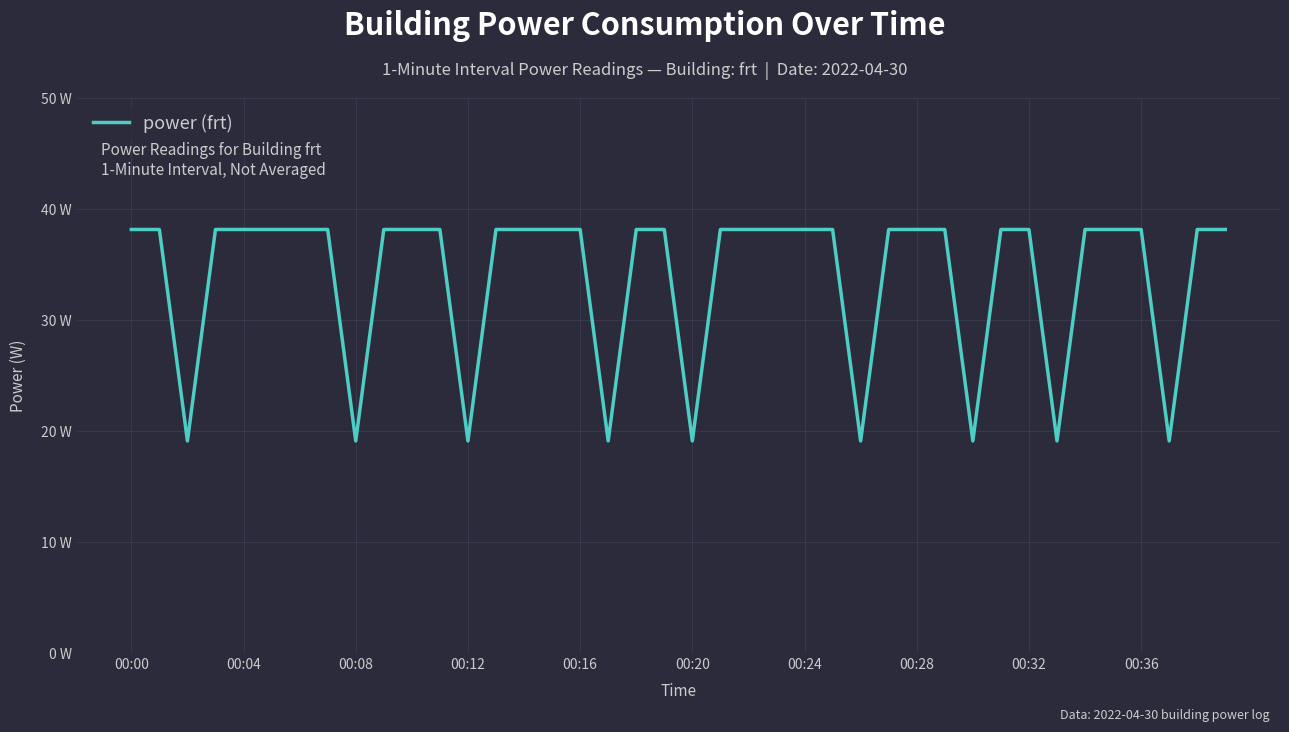

What is the sum of all values?

1353.0